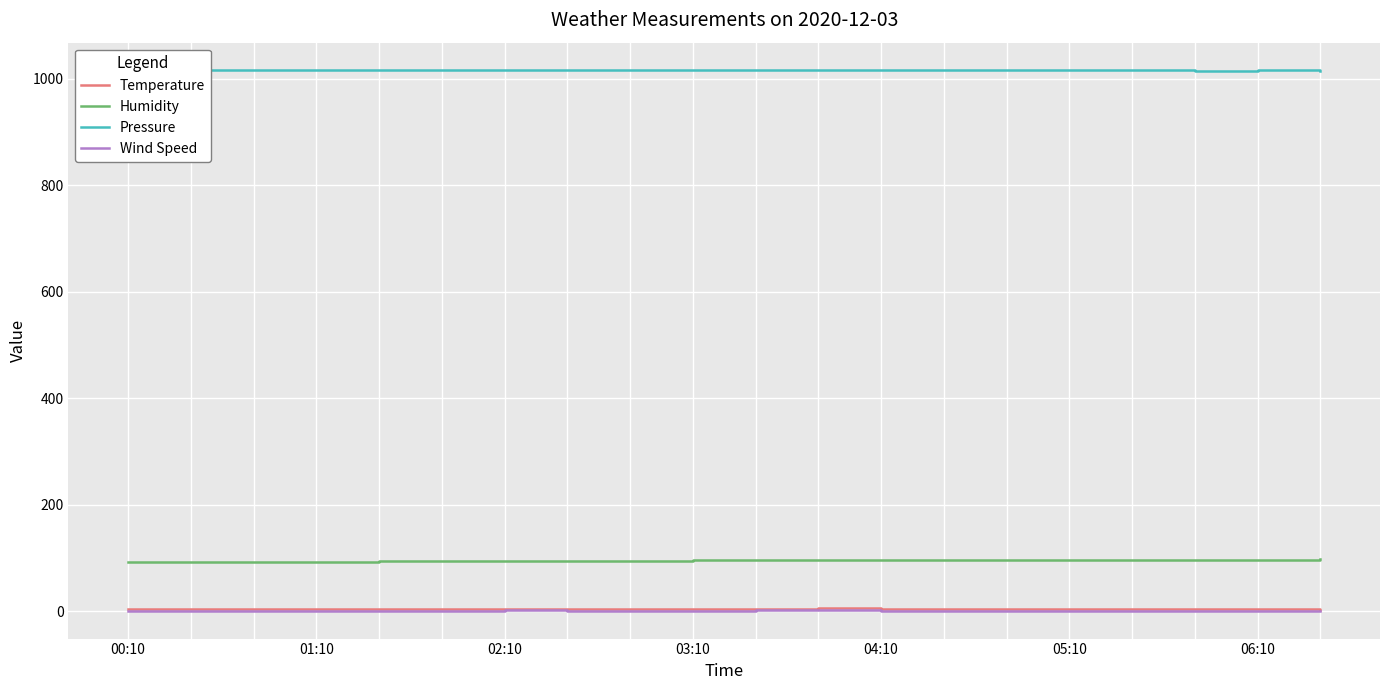

Which series has the largest total across all categories?

Pressure